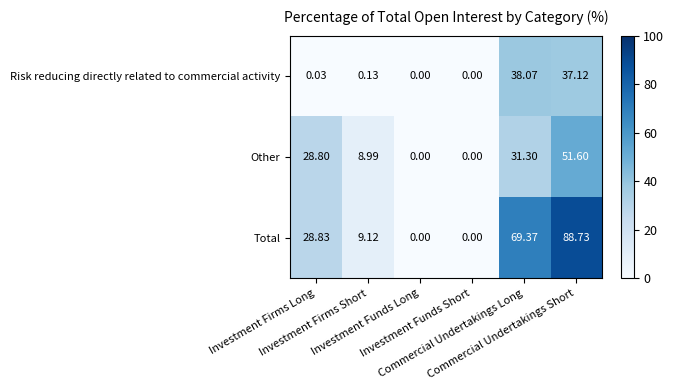

Which series has the largest total across all categories?

Total